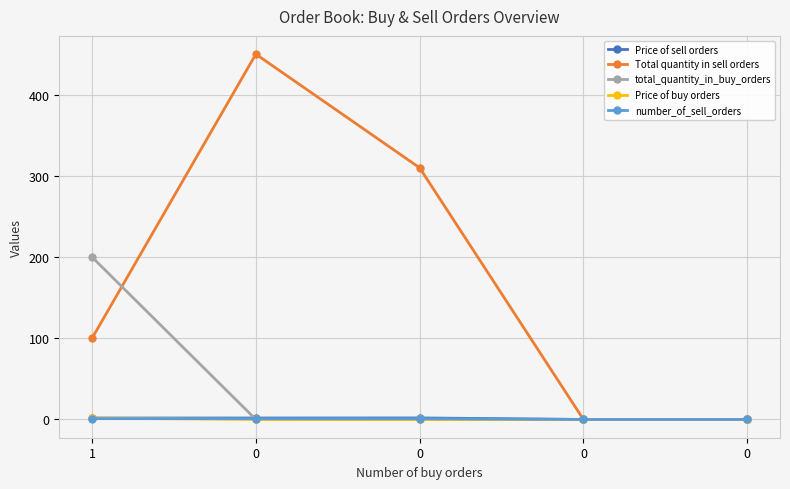

The value of total_quantity_in_buy_orders at 1 is 60.0. True or false?

False